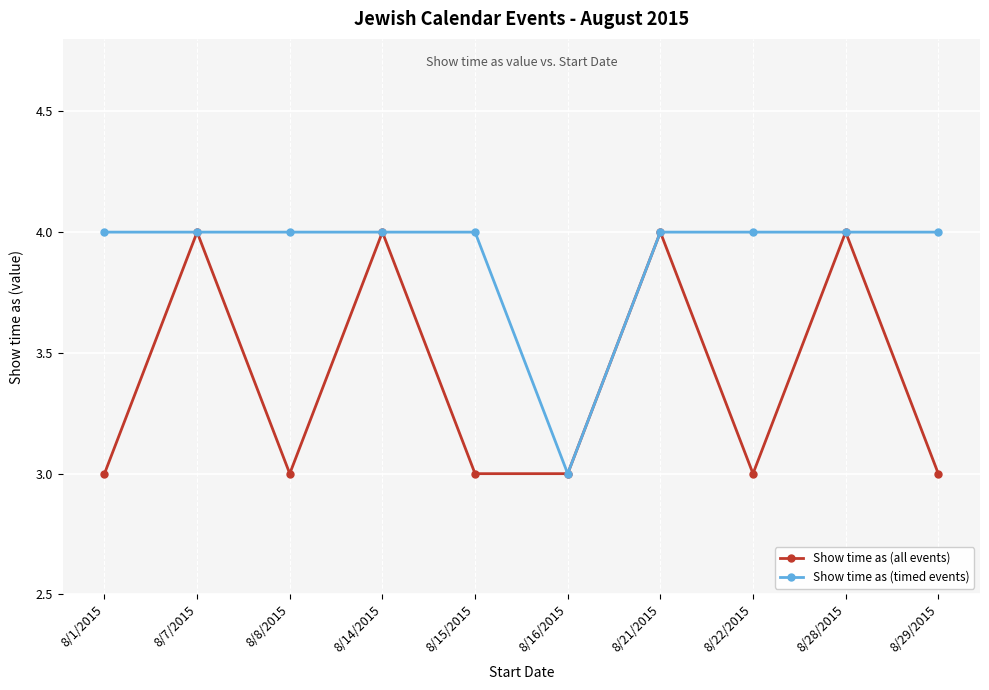

True or false: Show time as (all events) has more than 0 interior local peaks.

True